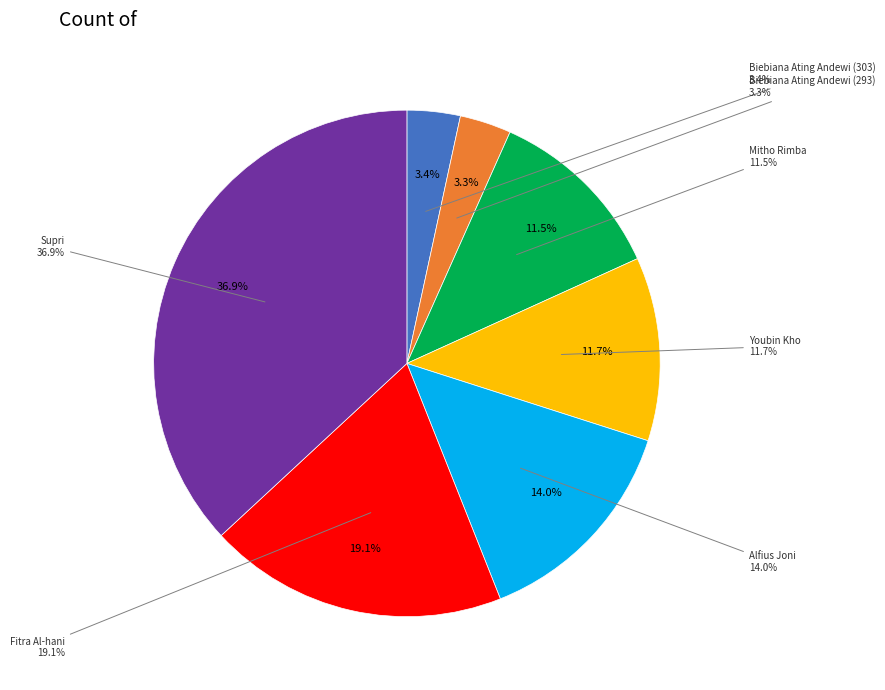

To the nearest percent, what portion does Mitho Rimba represent?

12%